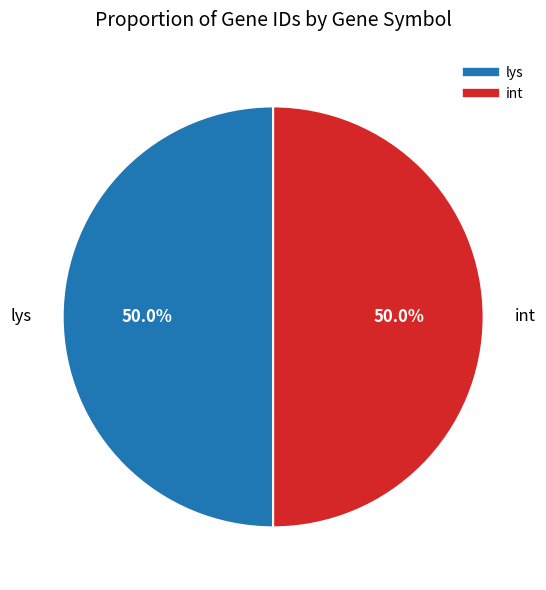

What portion of the pie excludes lys?

50.0%